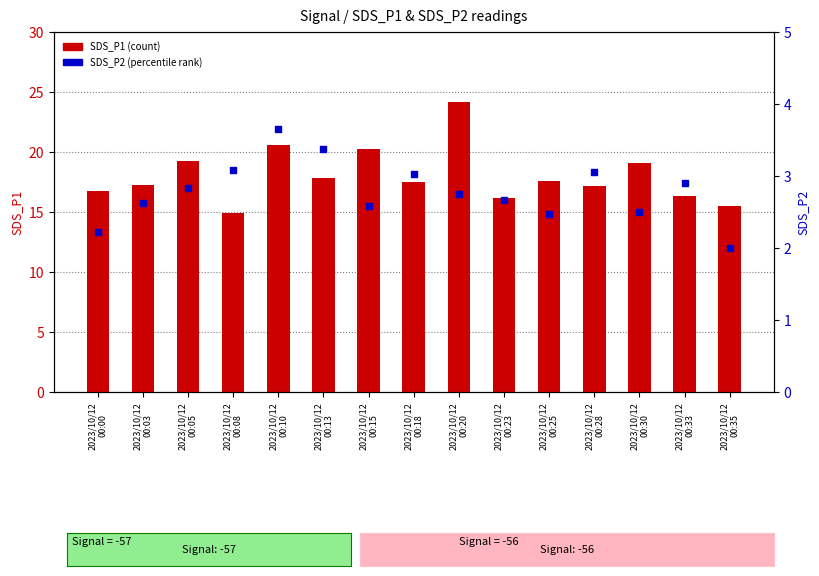

Which series reaches the maximum Y coordinate?

SDS_P1